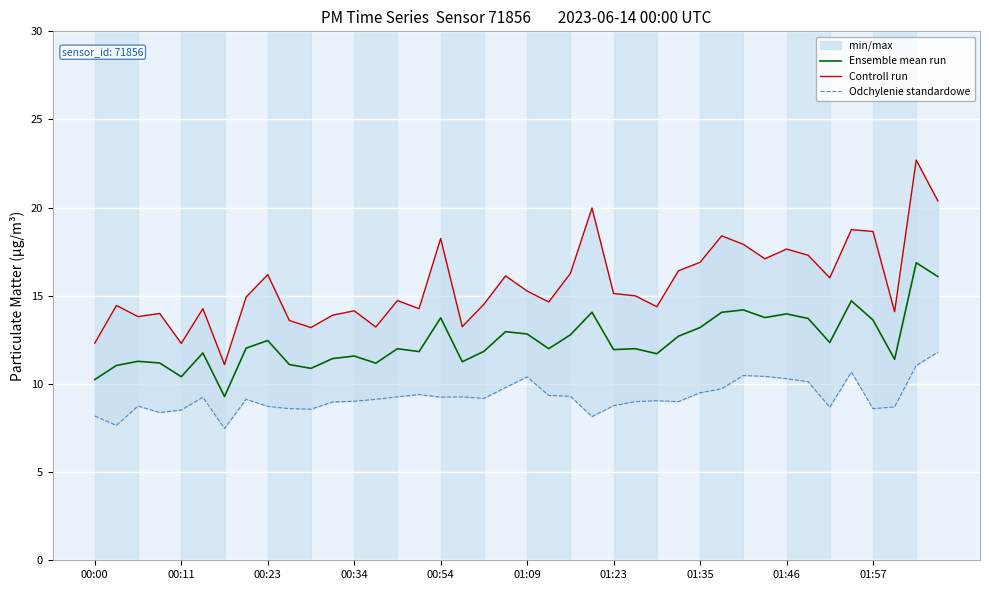

True or false: Ensemble mean run has a value of 7.7 at 01:57.

False